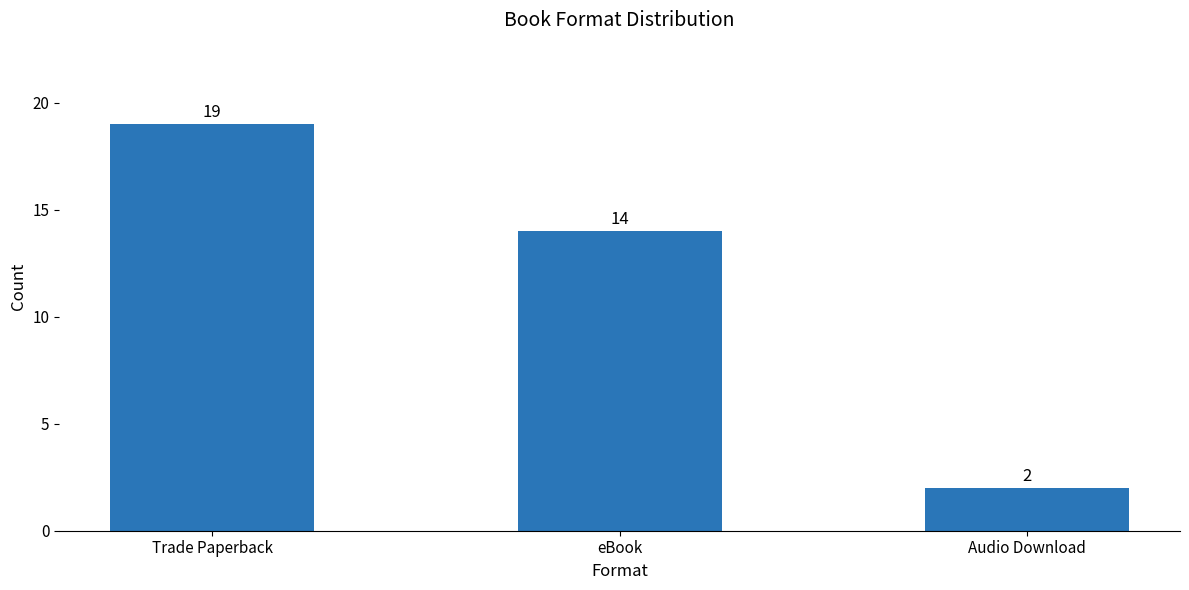

Reading right to left, what are all the values shown in this chart?

2	14	19